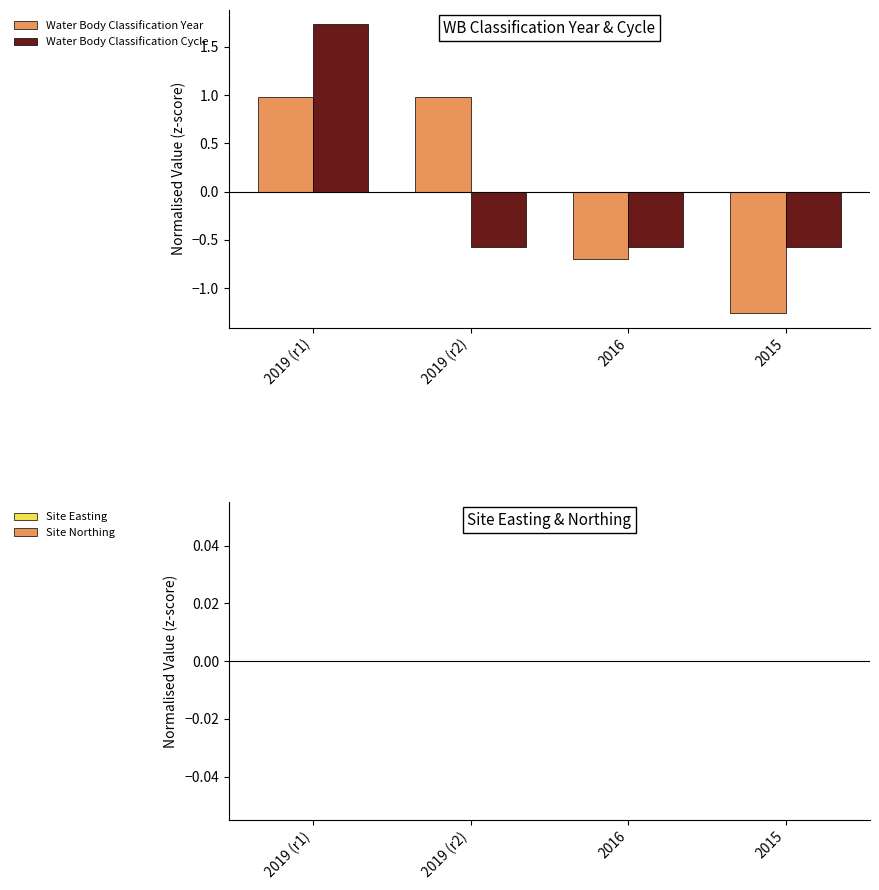

What is the approximate value of Water Body Classification Year at 2016?

-0.7